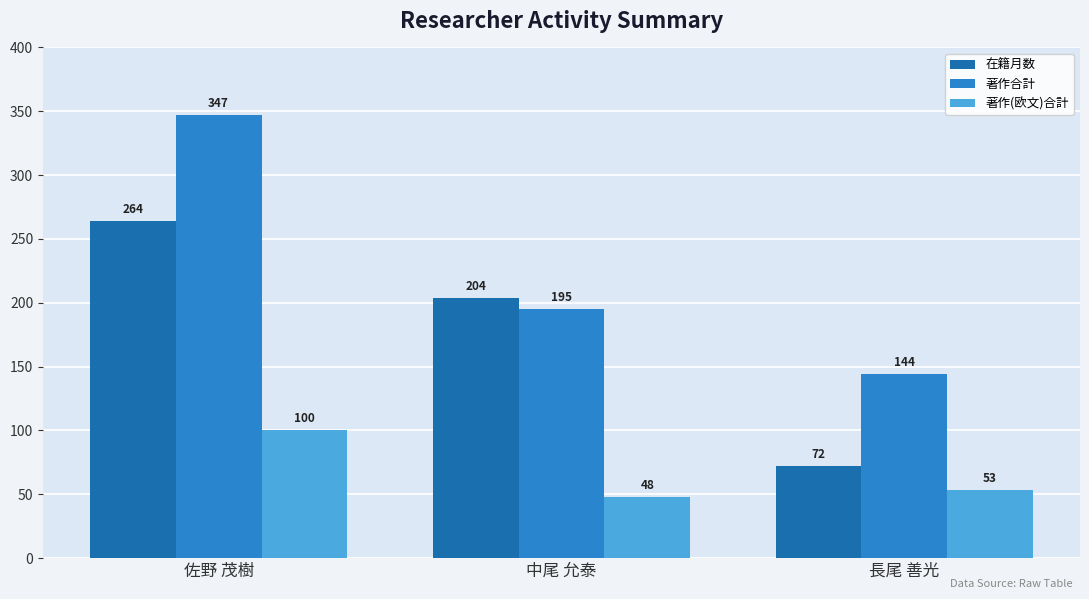

What is the value of the 著作(欧文)合計 bar at the 2nd from the left?

48